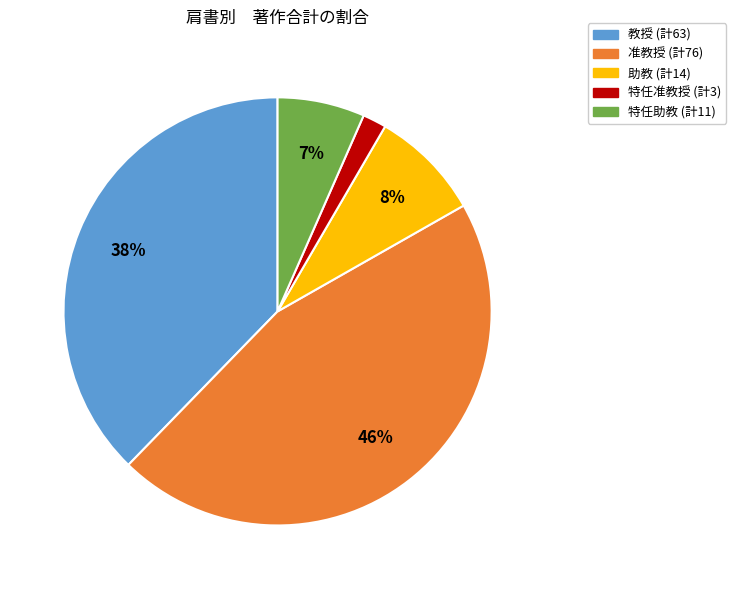

Does 特任助教 represent more than half of the total?

No